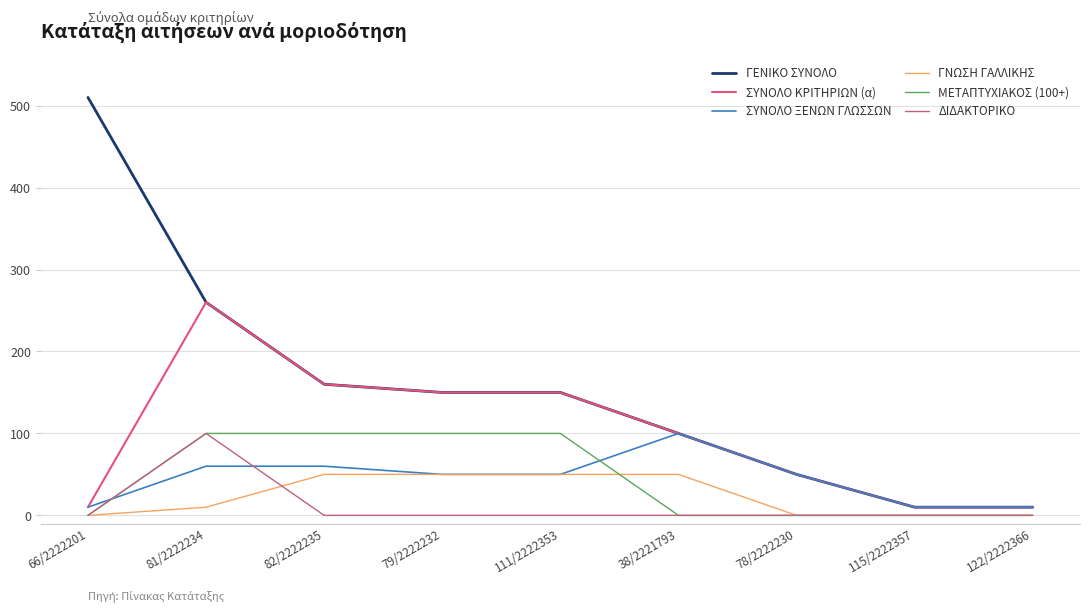

How many intersections are there between ΣΥΝΟΛΟ ΞΕΝΩΝ ΓΛΩΣΣΩΝ and ΔΙΔΑΚΤΟΡΙΚΟ?

2